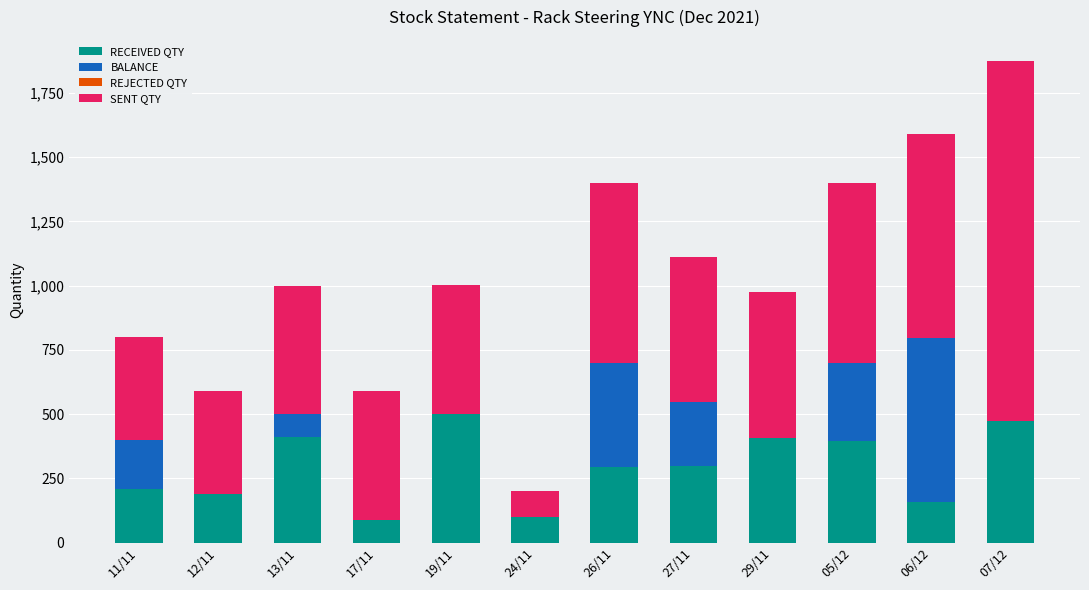

At which category is the sum across all series the highest?

07/12